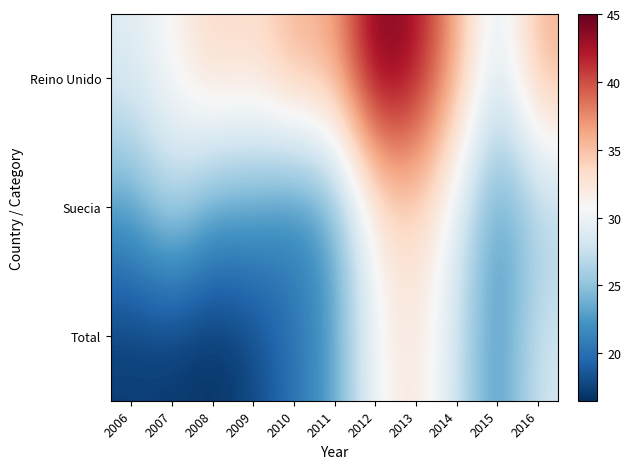

Which series changed the most between 2006 and 2013?

Total